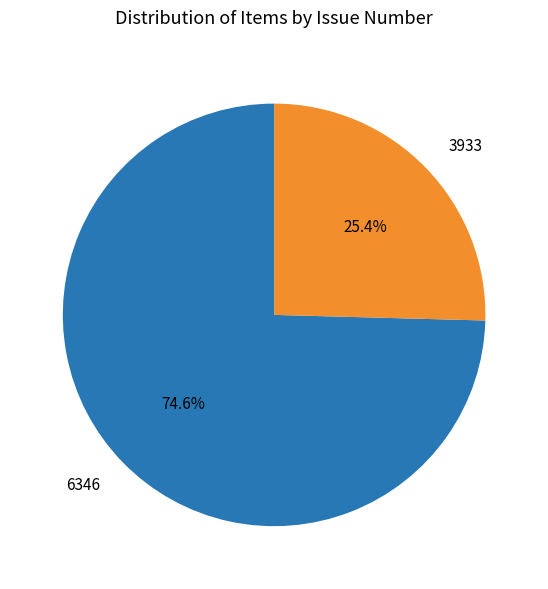

Rank the categories by value from highest to lowest.

6346, 3933